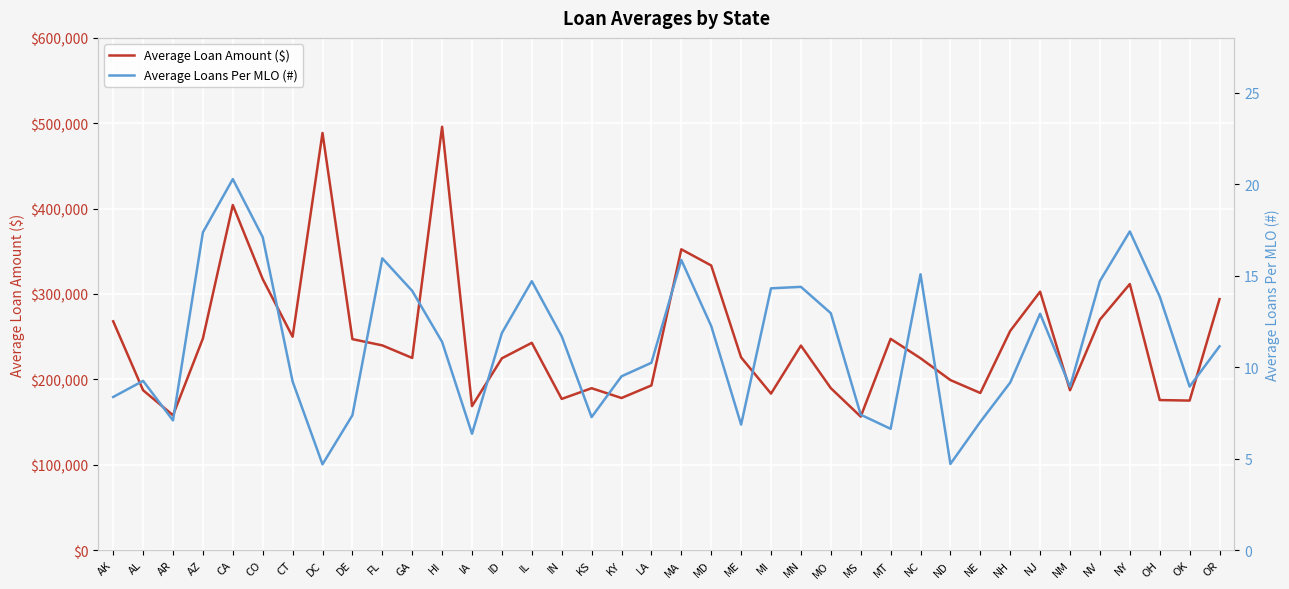

Is it true that Average Loan Amount ($) equals 84428.7 at FL?

False